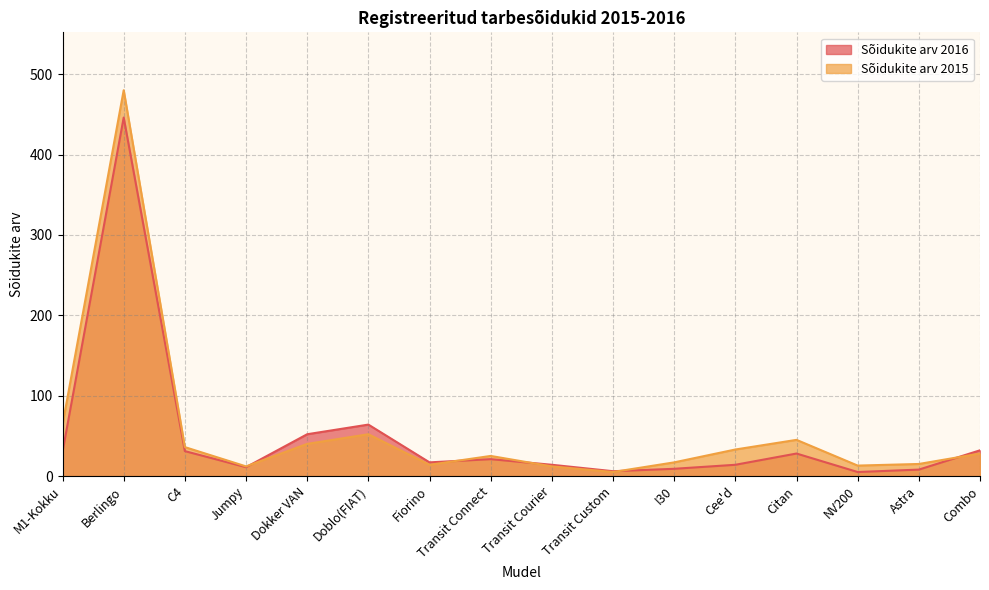

Which series has the largest total across all categories?

Sõidukite arv 2015